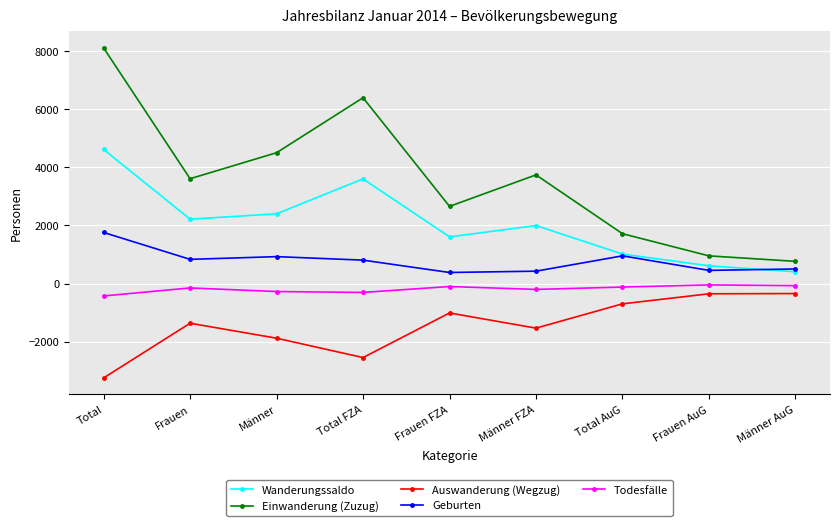

What is the minimum value shown in the chart?

-3251